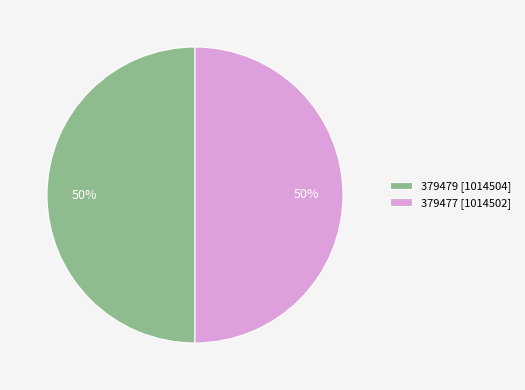

True or false: 379477 accounts for 50% of the total.

True